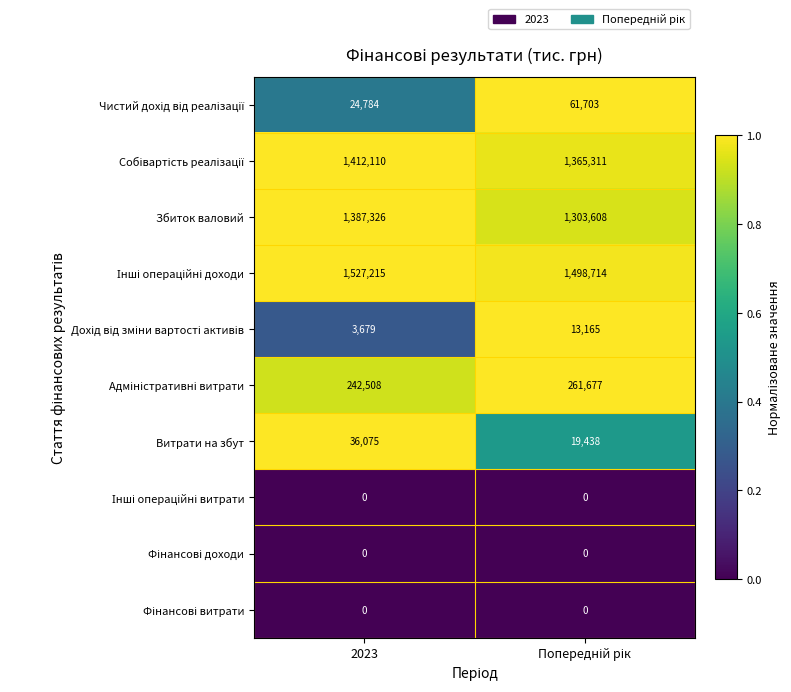

Which label corresponds to the largest value in the chart?

2023